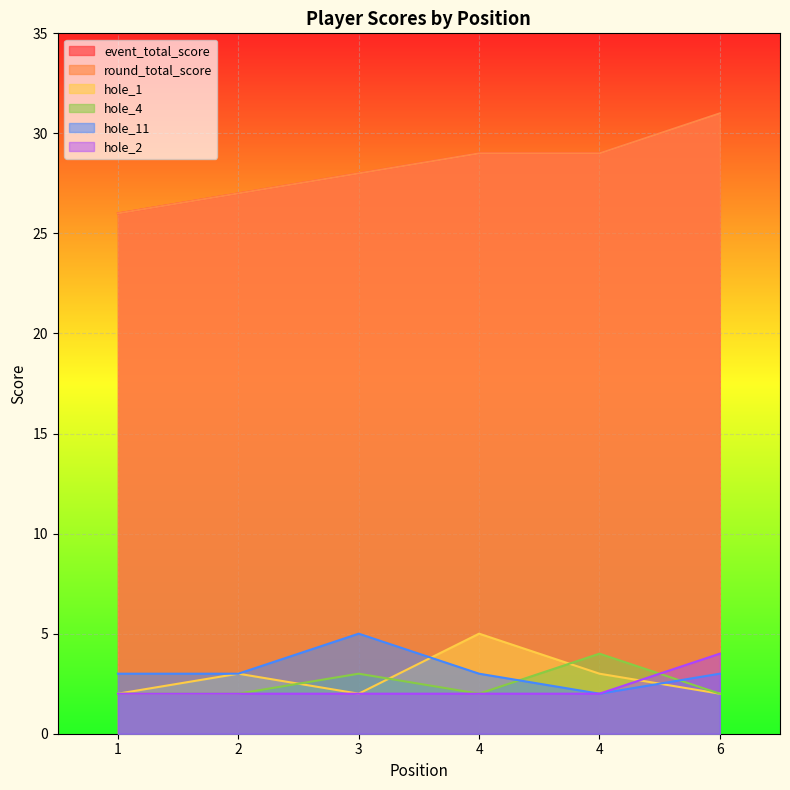

Where does the round_total_score series first go above 29?

6